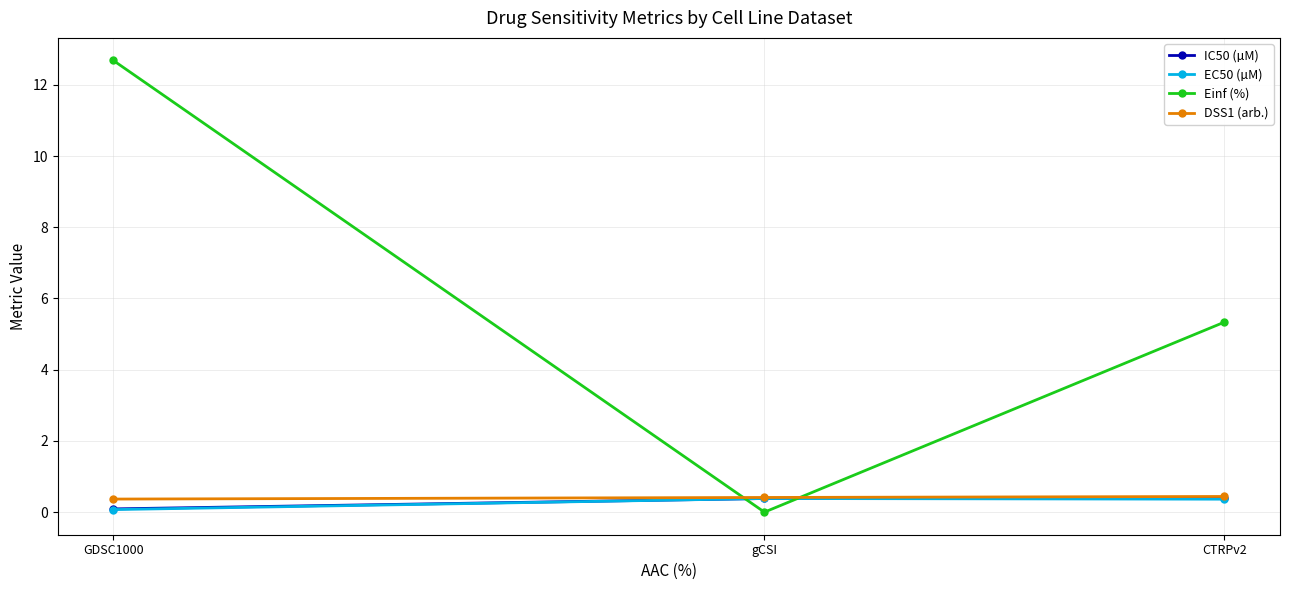

Is it true that DSS1 (arb.) equals 0.4 at gCSI?

True